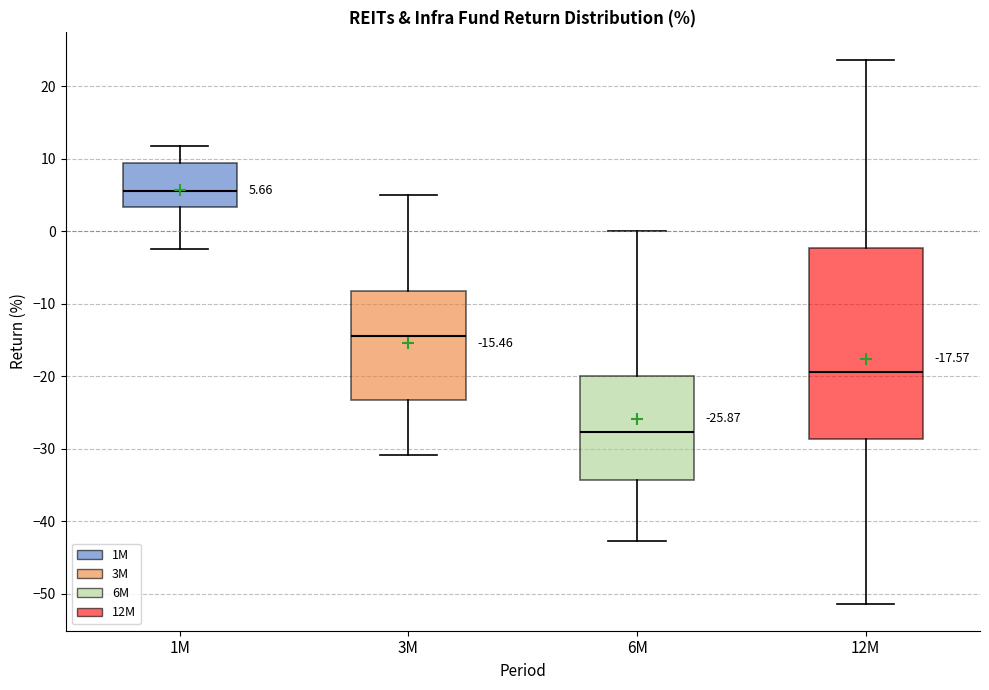

Which box is the tallest, from its lower edge to its upper edge?

12M